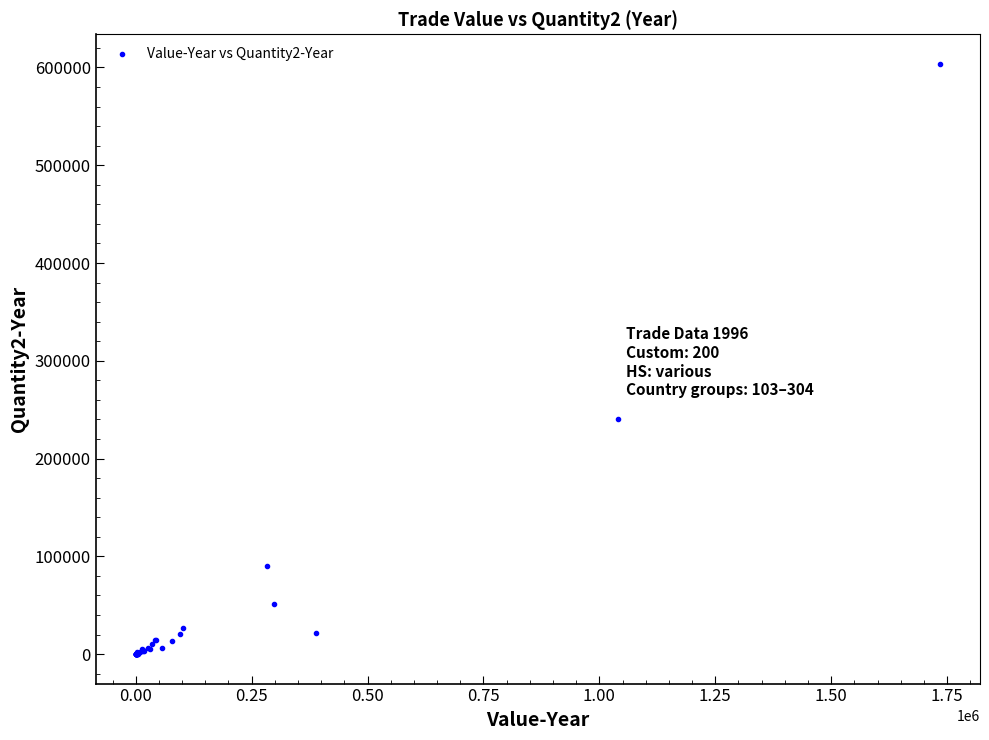

What Y value in the scatter plot is closest to 301883?

240787